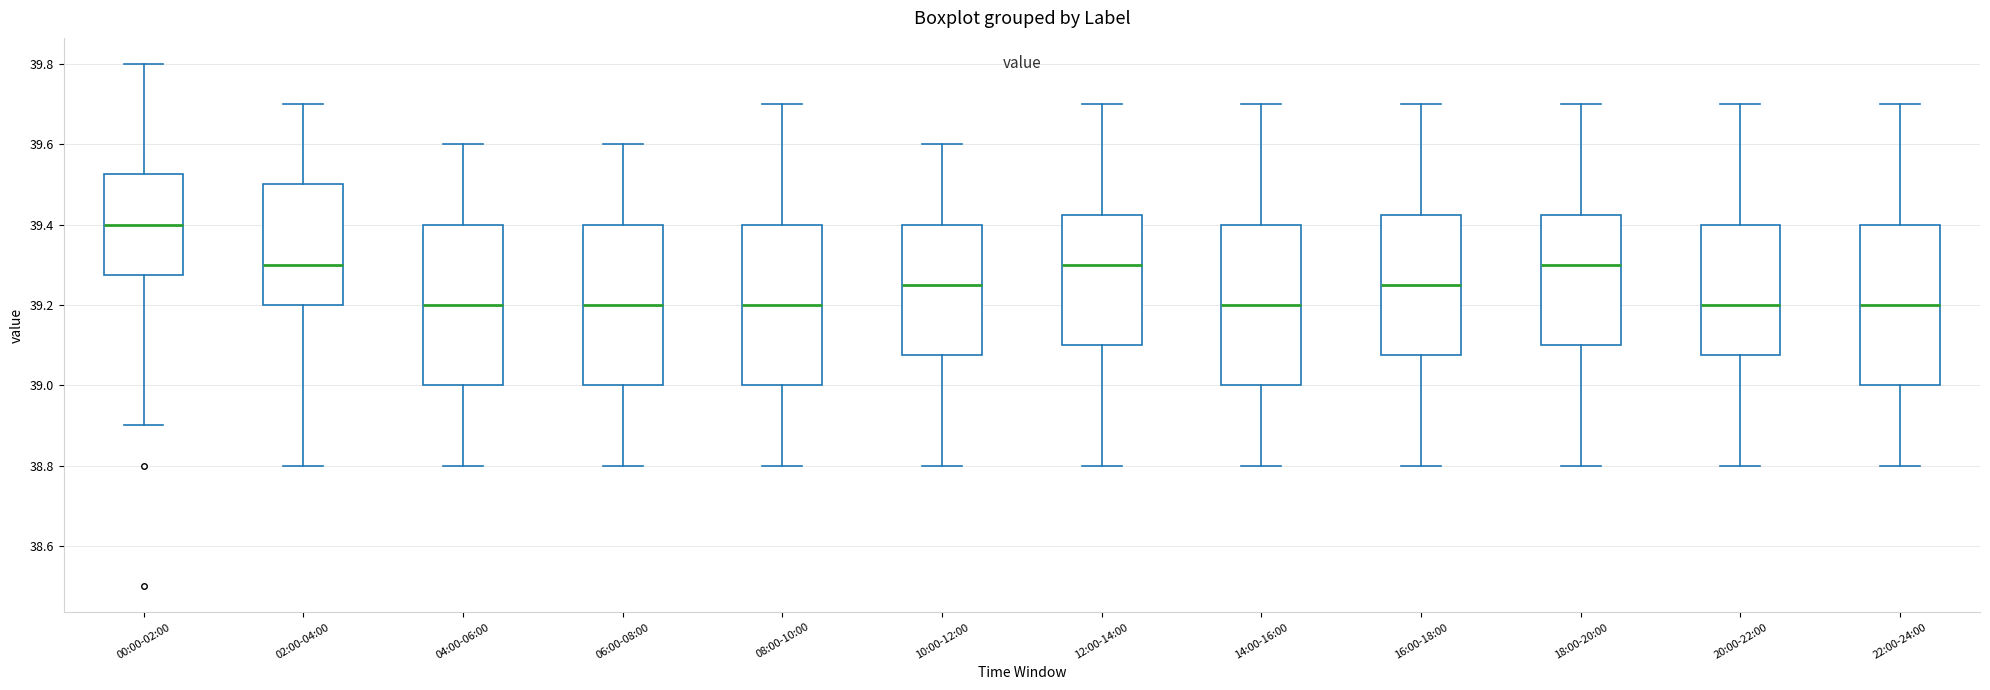

Reading left to right, read every box against the y-axis: the position of its median line, the range the box covers, and the ends of its whiskers. The values are not printed on the chart, so give them approximately, as read against the axis.

00:00-02:00: median 39.40, box 39.28 to 39.52, whiskers 38.90 to 39.80
02:00-04:00: median 39.30, box 39.20 to 39.50, whiskers 38.80 to 39.70
04:00-06:00: median 39.20, box 39.00 to 39.40, whiskers 38.80 to 39.60
06:00-08:00: median 39.20, box 39.00 to 39.40, whiskers 38.80 to 39.60
08:00-10:00: median 39.20, box 39.00 to 39.40, whiskers 38.80 to 39.70
10:00-12:00: median 39.26, box 39.08 to 39.40, whiskers 38.80 to 39.60
12:00-14:00: median 39.30, box 39.10 to 39.42, whiskers 38.80 to 39.70
14:00-16:00: median 39.20, box 39.00 to 39.40, whiskers 38.80 to 39.70
16:00-18:00: median 39.26, box 39.08 to 39.42, whiskers 38.80 to 39.70
18:00-20:00: median 39.30, box 39.10 to 39.42, whiskers 38.80 to 39.70
20:00-22:00: median 39.20, box 39.08 to 39.40, whiskers 38.80 to 39.70
22:00-24:00: median 39.20, box 39.00 to 39.40, whiskers 38.80 to 39.70